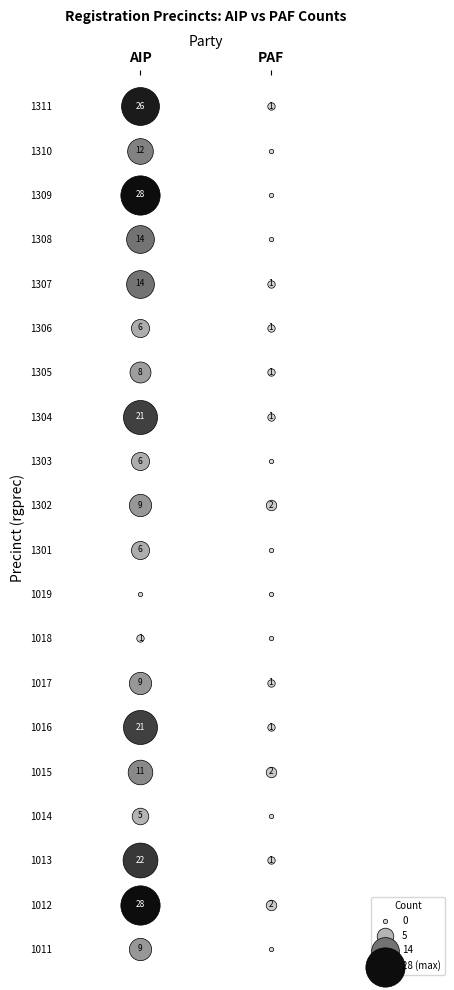

Reading left to right, extract all data points from this chart.

1011: 9	0
1012: 28	2
1013: 22	1
1014: 5	0
1015: 11	2
1016: 21	1
1017: 9	1
1018: 1	0
1019: 0	0
1301: 6	0
1302: 9	2
1303: 6	0
1304: 21	1
1305: 8	1
1306: 6	1
1307: 14	1
1308: 14	0
1309: 28	0
1310: 12	0
1311: 26	1